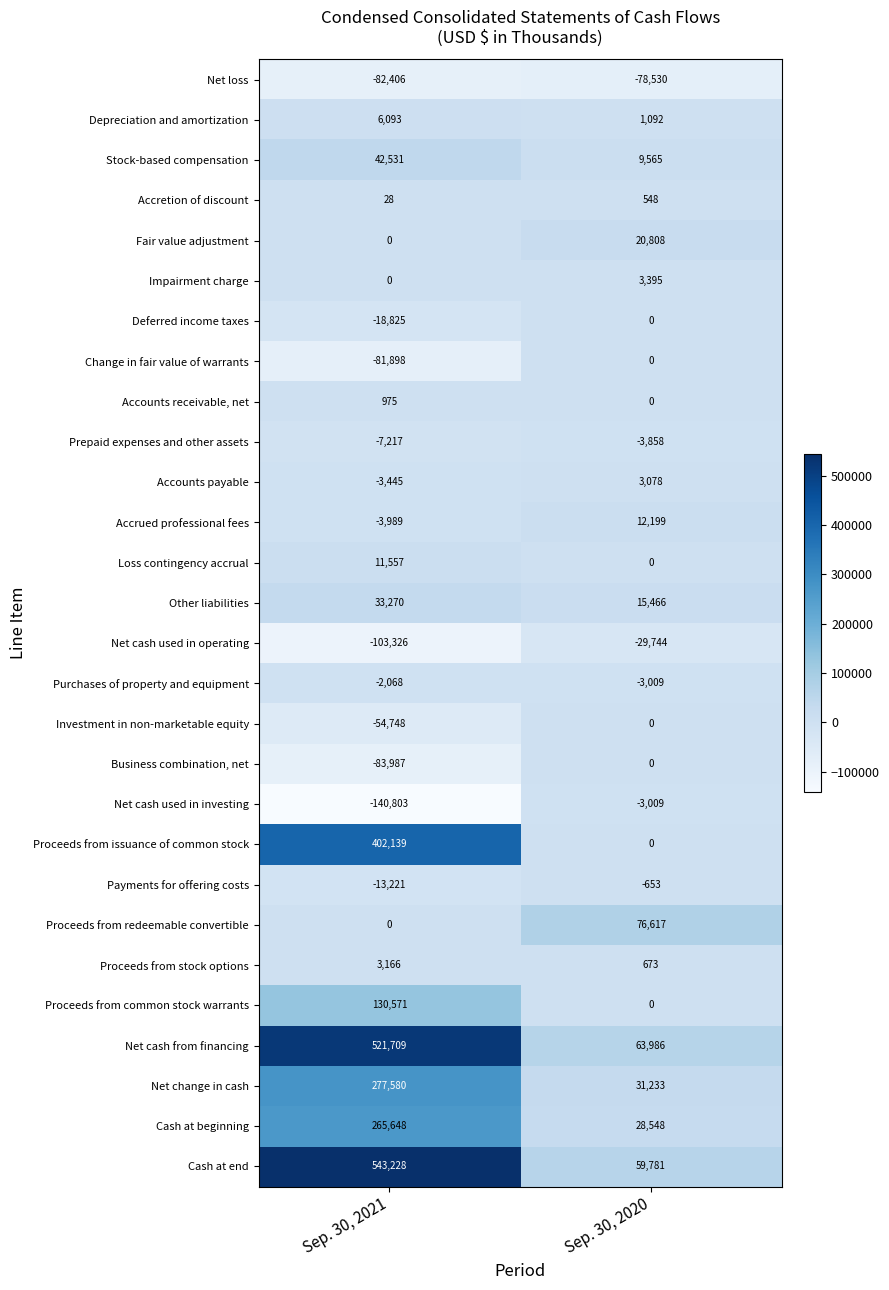

What is the total value across all series at Sep. 30, 2021?

1642562